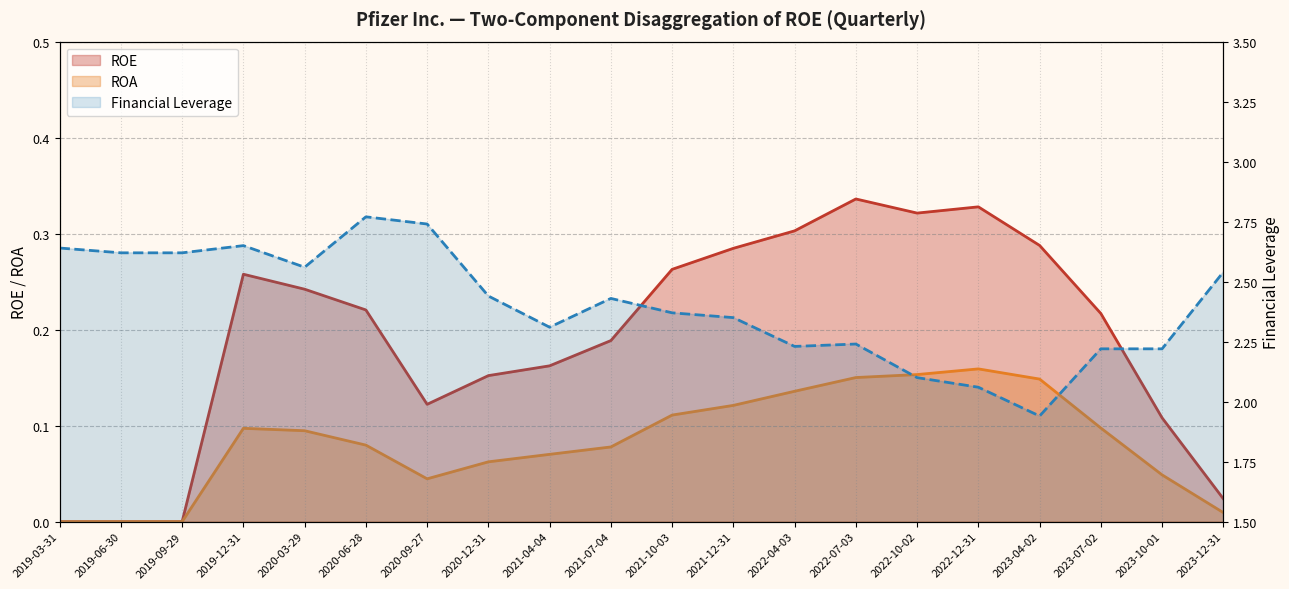

Reading right to left, list all the values displayed in this chart.

ROE: 2023-12-31=0.0	2023-10-01=0.1	2023-07-02=0.2	2023-04-02=0.3	2022-12-31=0.3	2022-10-02=0.3	2022-07-03=0.3	2022-04-03=0.3	2021-12-31=0.3	2021-10-03=0.3	2021-07-04=0.2	2021-04-04=0.2	2020-12-31=0.2	2020-09-27=0.1	2020-06-28=0.2	2020-03-29=0.2	2019-12-31=0.3	2019-09-29=0.0	2019-06-30=0.0	2019-03-31=0.0
ROA: 2023-12-31=0.0	2023-10-01=0.0	2023-07-02=0.1	2023-04-02=0.1	2022-12-31=0.2	2022-10-02=0.2	2022-07-03=0.2	2022-04-03=0.1	2021-12-31=0.1	2021-10-03=0.1	2021-07-04=0.1	2021-04-04=0.1	2020-12-31=0.1	2020-09-27=0.0	2020-06-28=0.1	2020-03-29=0.1	2019-12-31=0.1	2019-09-29=0.0	2019-06-30=0.0	2019-03-31=0.0
Financial Leverage: 2023-12-31=2.5	2023-10-01=2.2	2023-07-02=2.2	2023-04-02=1.9	2022-12-31=2.1	2022-10-02=2.1	2022-07-03=2.2	2022-04-03=2.2	2021-12-31=2.4	2021-10-03=2.4	2021-07-04=2.4	2021-04-04=2.3	2020-12-31=2.4	2020-09-27=2.7	2020-06-28=2.8	2020-03-29=2.6	2019-12-31=2.6	2019-09-29=2.6	2019-06-30=2.6	2019-03-31=2.6